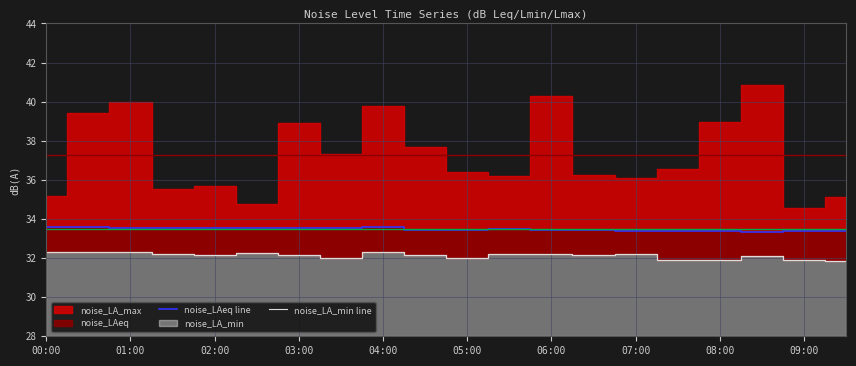

Is it true that noise_LA_min line equals 31.9 at 09:00?

True